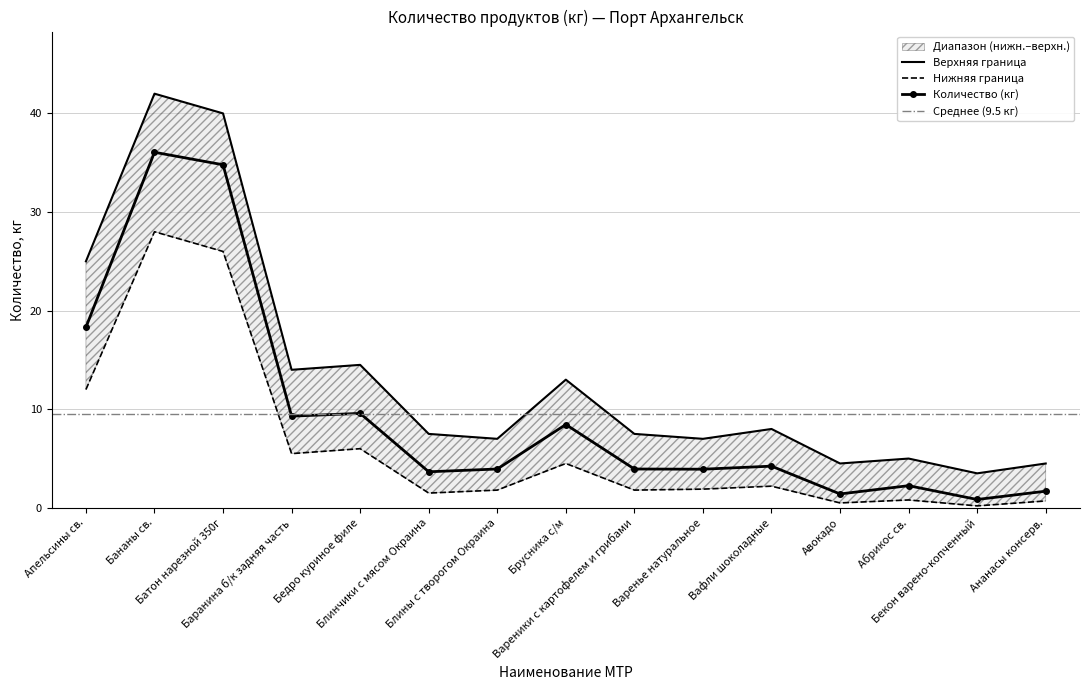

At which category does Количество (кг) reach its first local valley?

Баранина б/к задняя часть